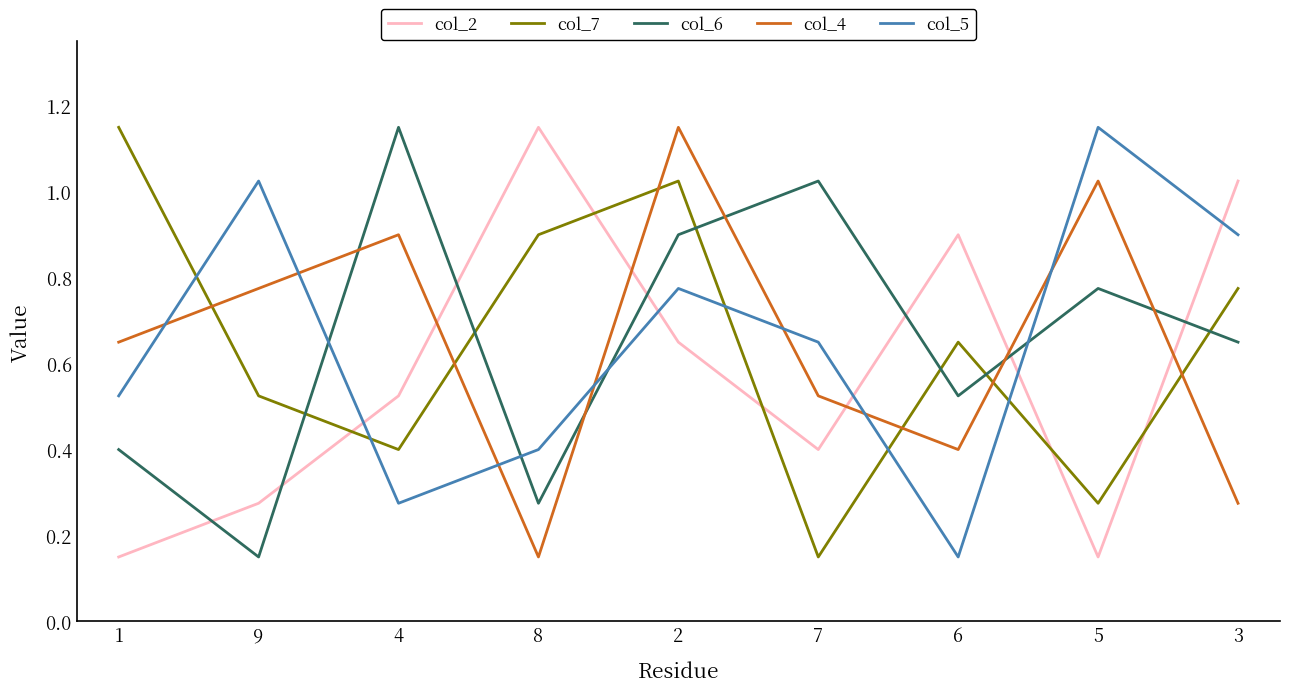

True or false: col_5 has a value of 1.6 at 9.

False